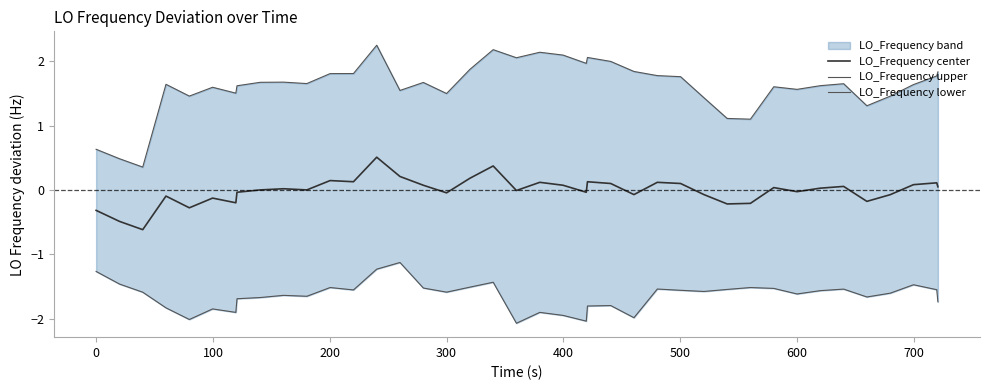

What is the lowest value of the LO_Frequency center series?

-0.6